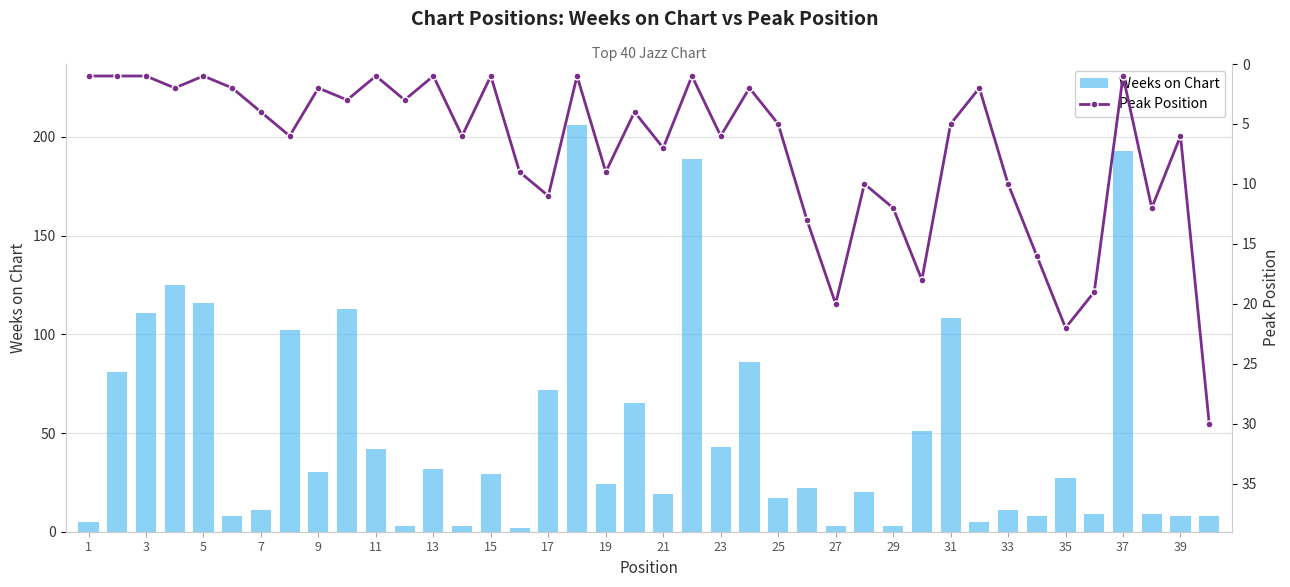

Is it true that Peak Position equals 1 at 1?

True